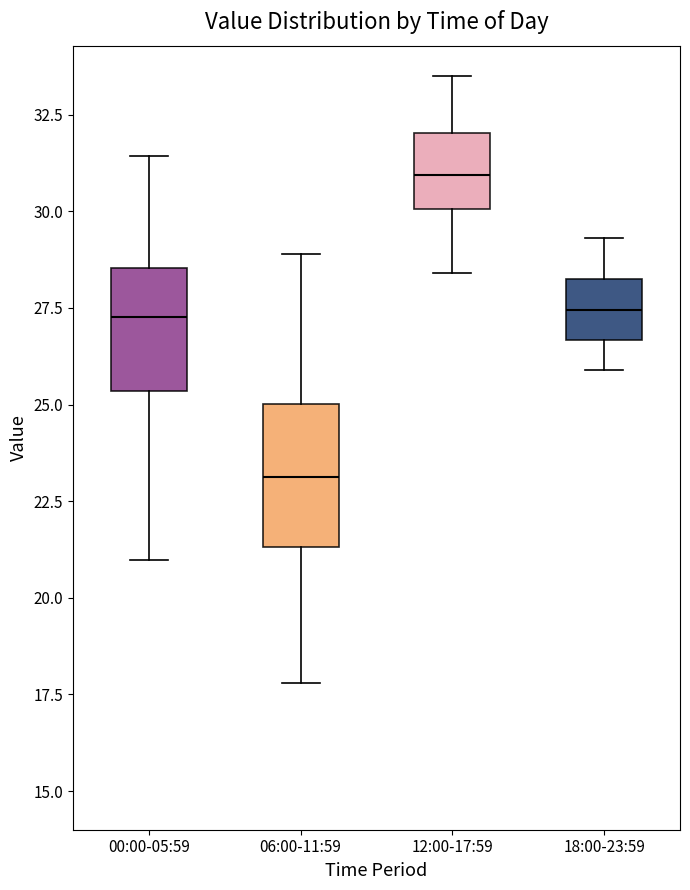

Reading left to right, read every box against the y-axis: the position of its median line, the range the box covers, and the ends of its whiskers. The values are not printed on the chart, so give them approximately, as read against the axis.

00:00-05:59: median 27.5, box 25.5 to 28.5, whiskers 21.0 to 31.5
06:00-11:59: median 23.0, box 21.5 to 25.0, whiskers 18.0 to 29.0
12:00-17:59: median 31.0, box 30.0 to 32.0, whiskers 28.5 to 33.5
18:00-23:59: median 27.5, box 26.5 to 28.5, whiskers 26.0 to 29.5